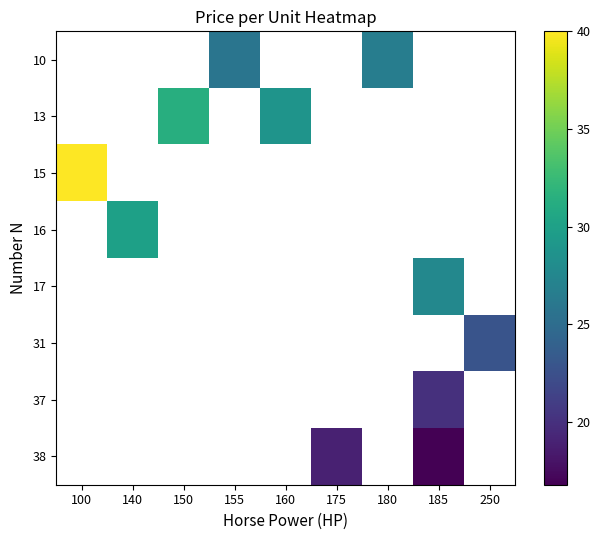

At which category does the chart reach its minimum across all series?

185